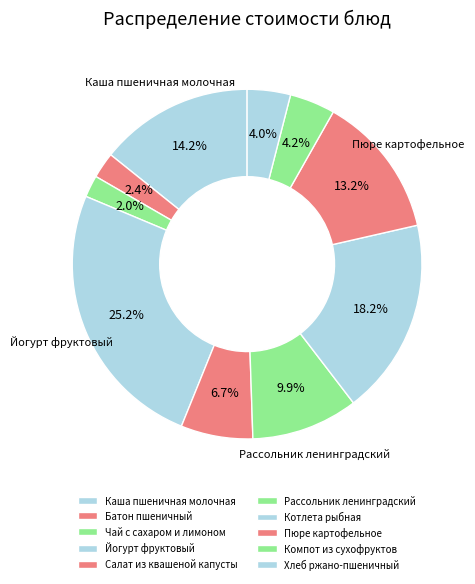

To the nearest percent, what is the average slice percentage?

10%